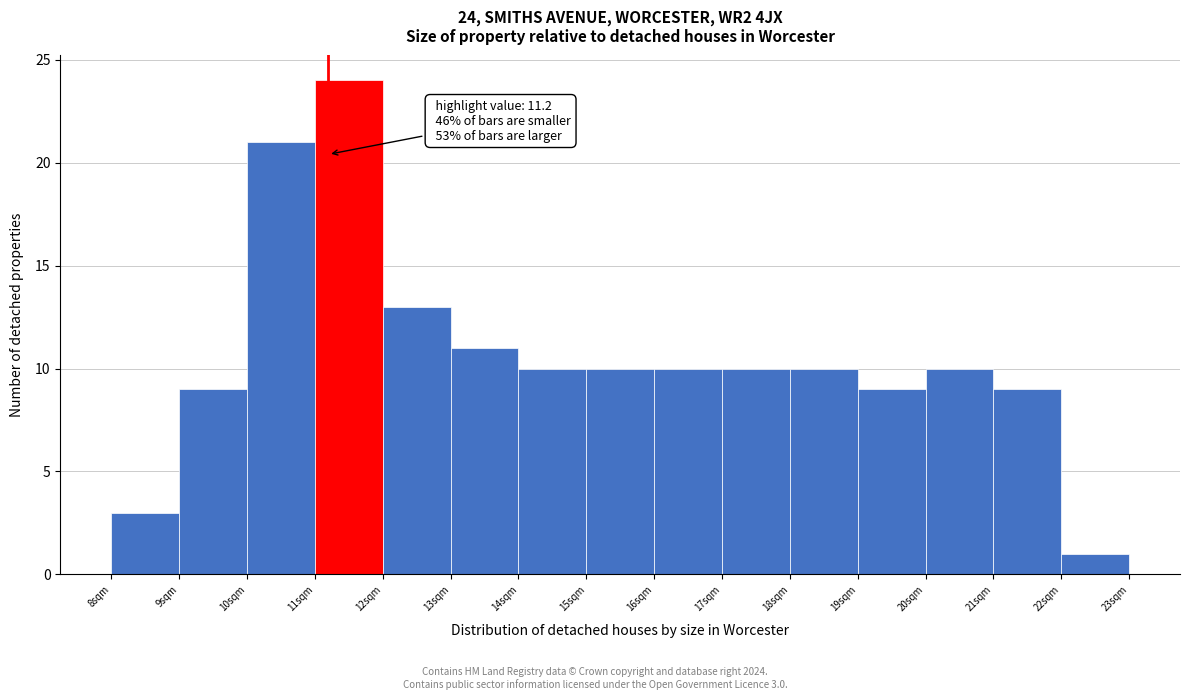

Over which range of the x-axis is the bar tallest?

11 to 12